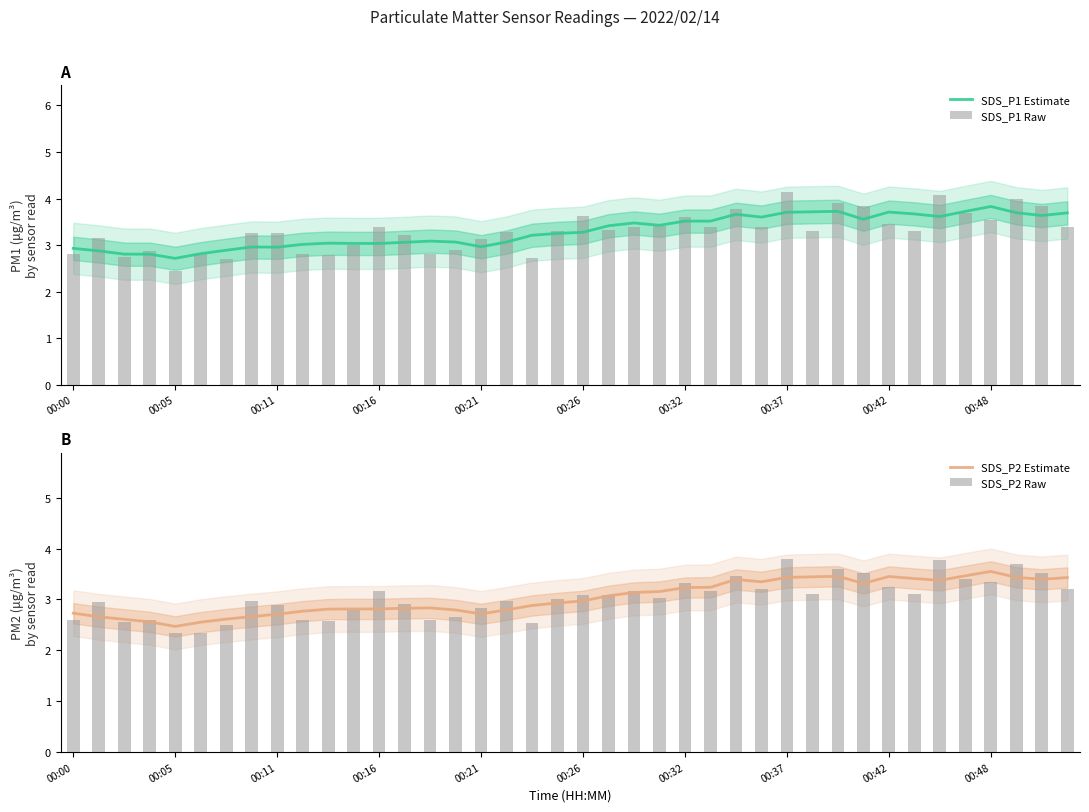

Is it true that SDS_P2 Estimate equals 6.1 at 00:42?

False